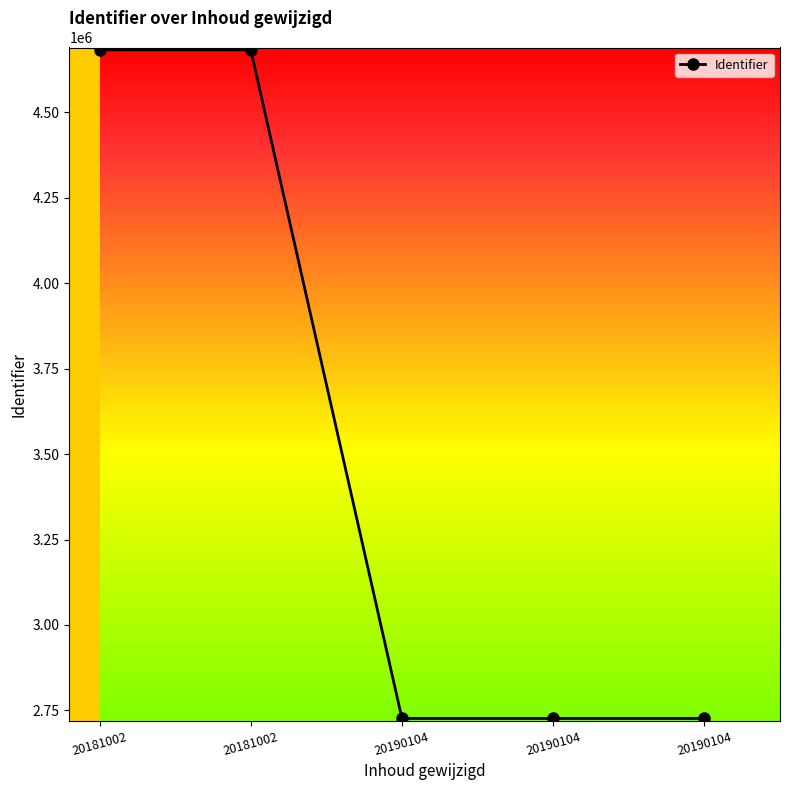

At which label is the value closest to 3704835?

20190104